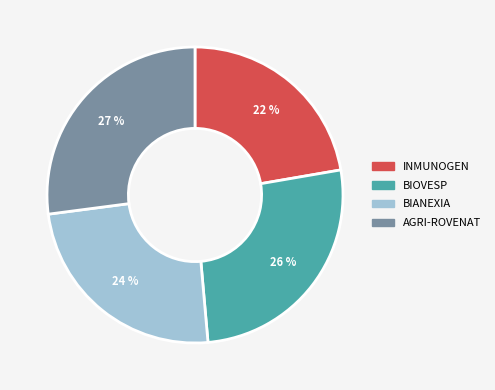

To the nearest percent, what is the difference between the largest and smallest slice percentages?

5%